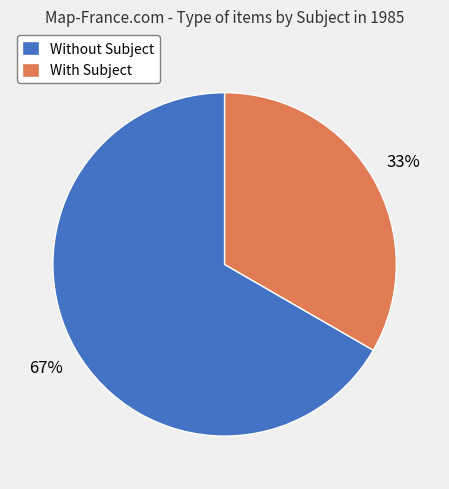

Between With Subject and Without Subject, which is larger?

Without Subject